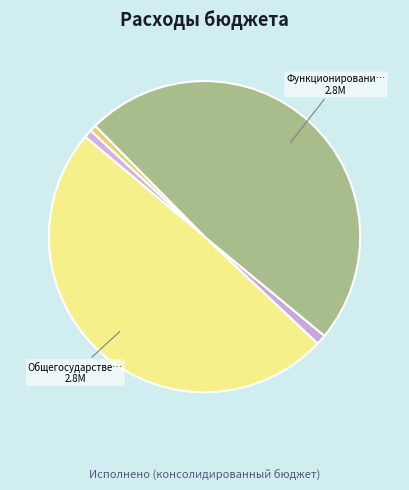

Is there any slice that represents more than half of the pie?

No